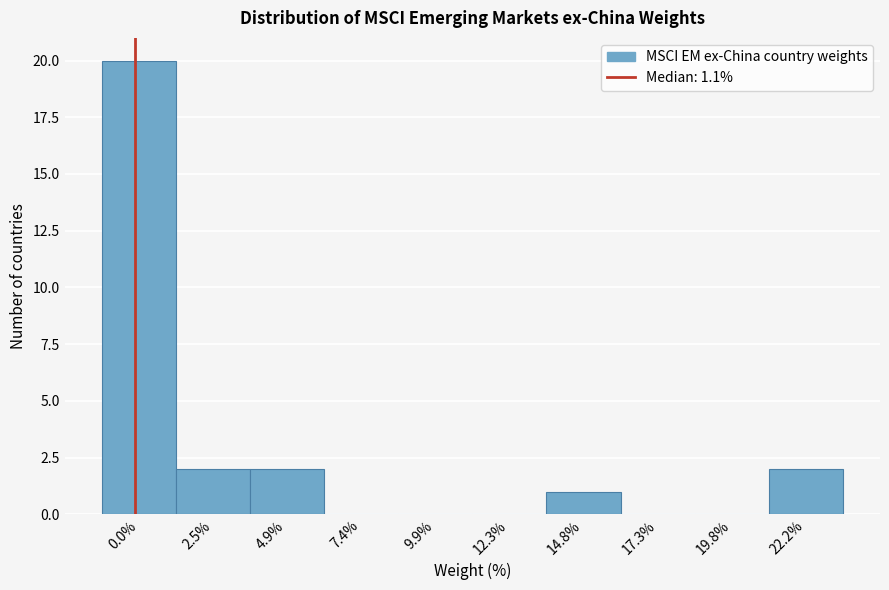

Reading right to left, list all the values displayed in this chart.

22.2%=2	19.8%=0	17.3%=0	14.8%=1	12.3%=0	9.9%=0	7.4%=0	4.9%=2	2.5%=2	0.0%=20